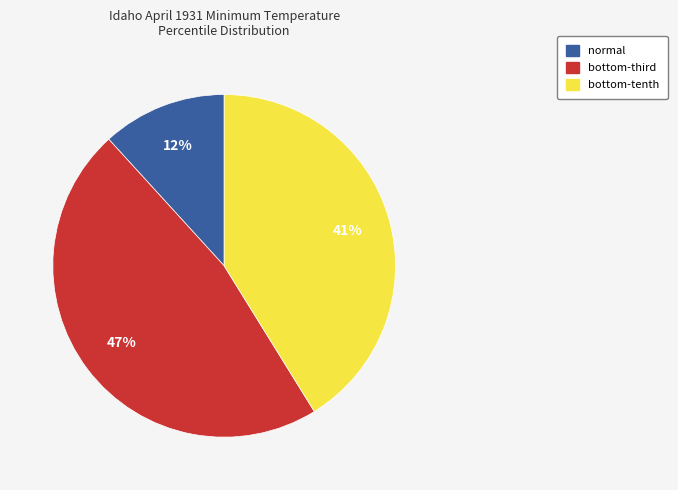

Rank the categories by value from lowest to highest.

normal, bottom-tenth, bottom-third